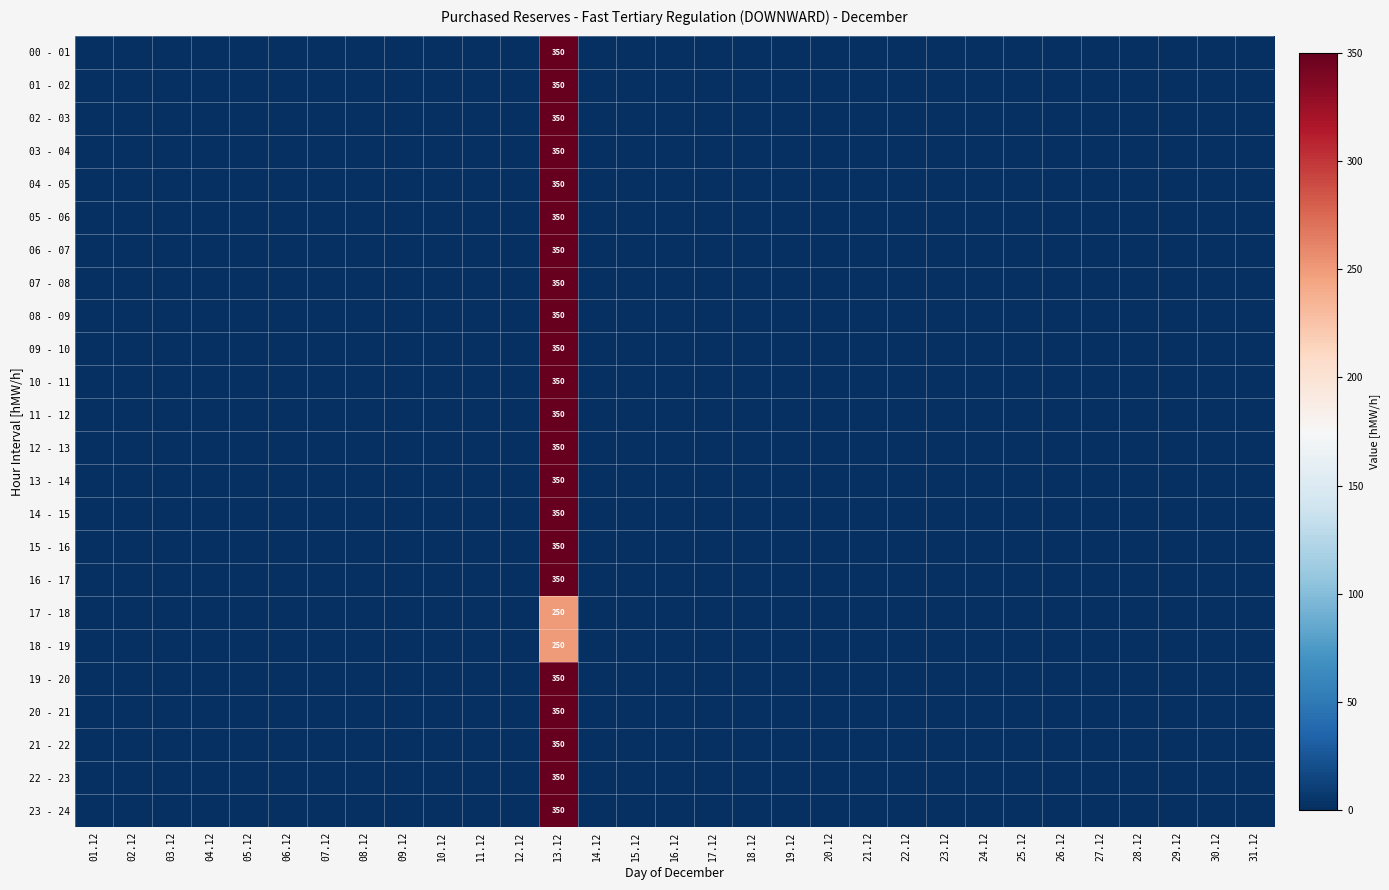

Where is 11 - 12 nearest to the value 175?

01.12